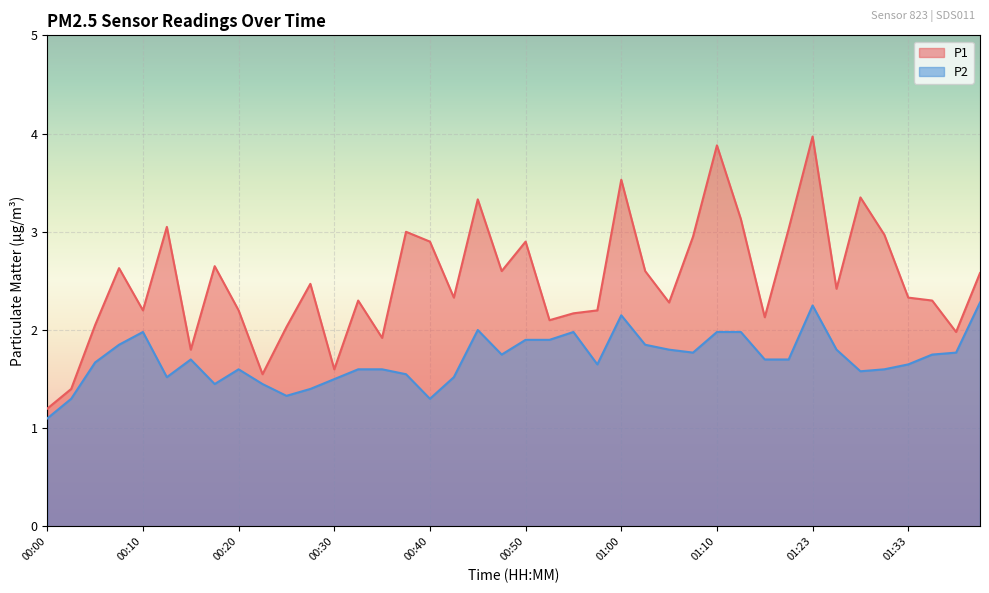

What position from the left is 00:52?

22